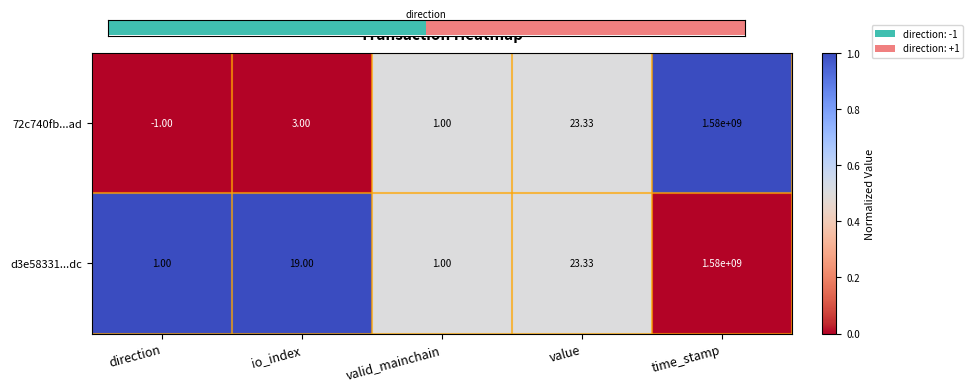

Reading right to left, what are all the values shown in this chart?

72c740fb...ad: time_stamp=1580000000.0	value=23.3	valid_mainchain=1.0	io_index=3.0	direction=-1.0
d3e58331...dc: time_stamp=1580000000.0	value=23.3	valid_mainchain=1.0	io_index=19.0	direction=1.0